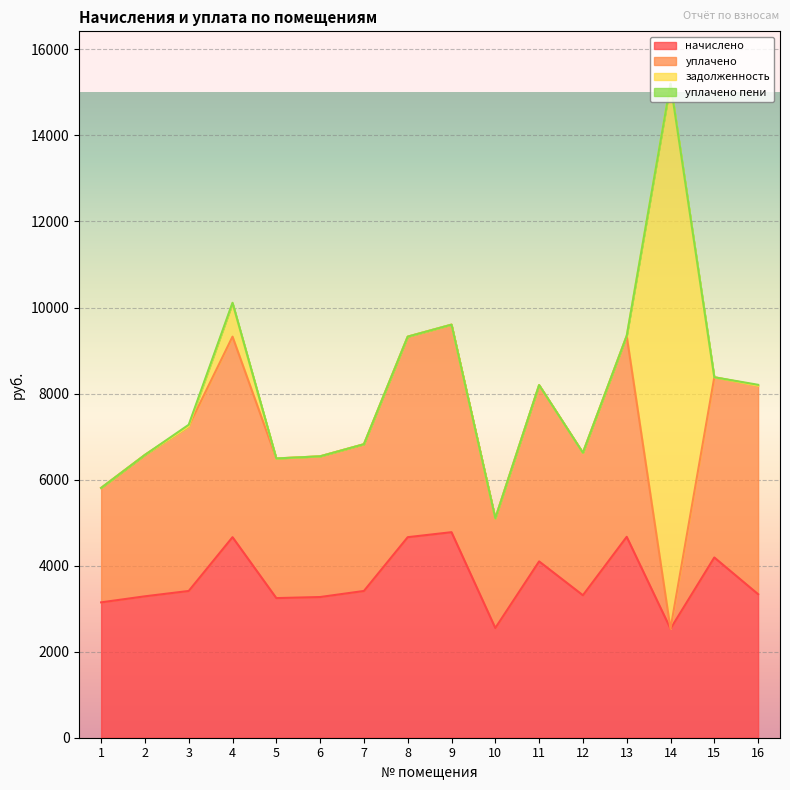

What are all the series names shown in the legend?

начислено, уплачено, задолженность, уплачено пени